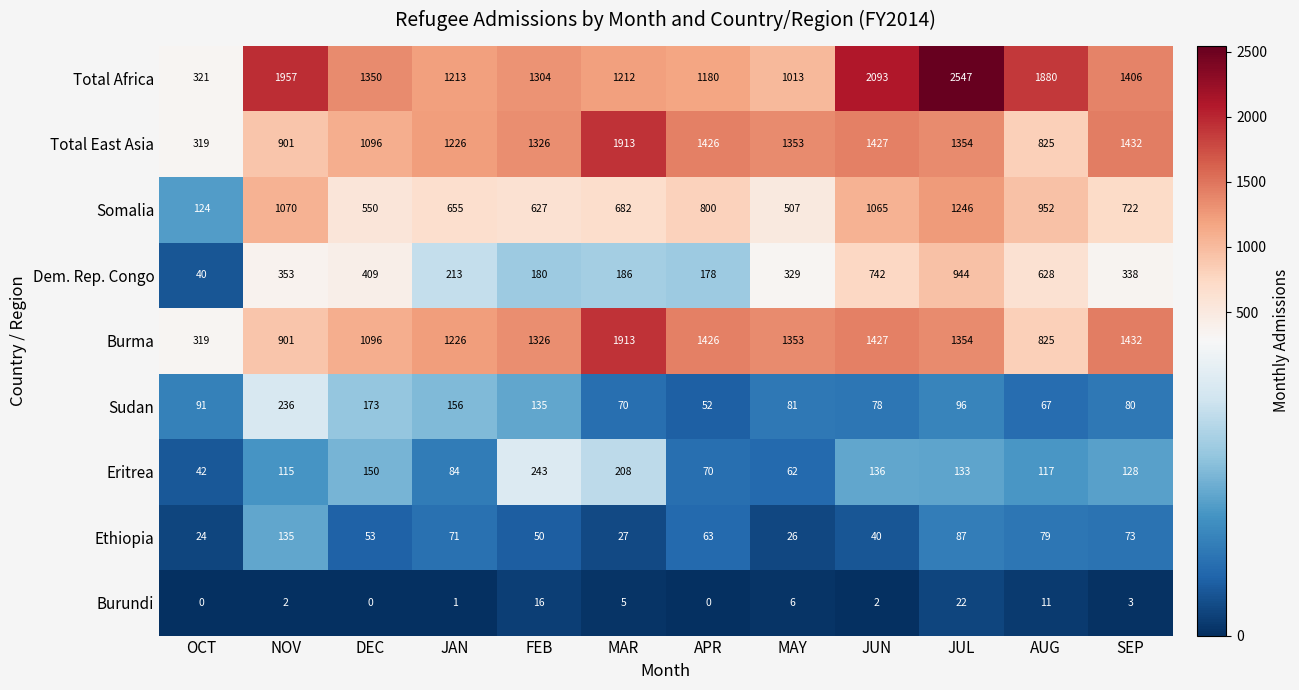

What is the total value across all series at JUL?

7783